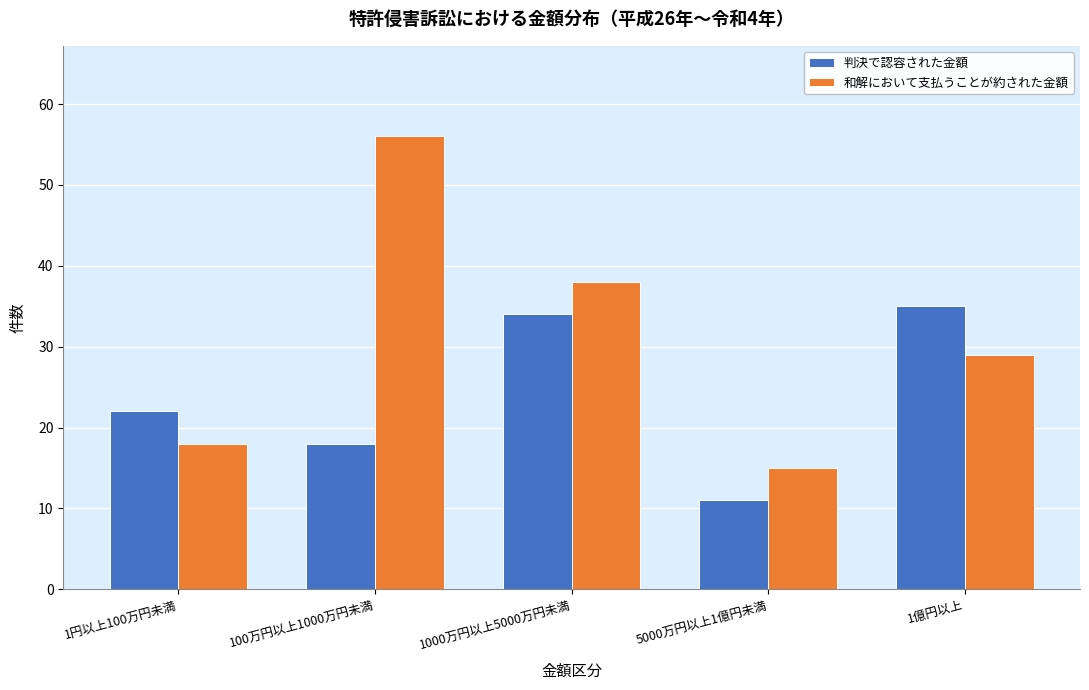

Reading left to right, transcribe all the data shown in this chart.

判決で認容された金額: 22	18	34	11	35
和解において支払うことが約された金額: 18	56	38	15	29